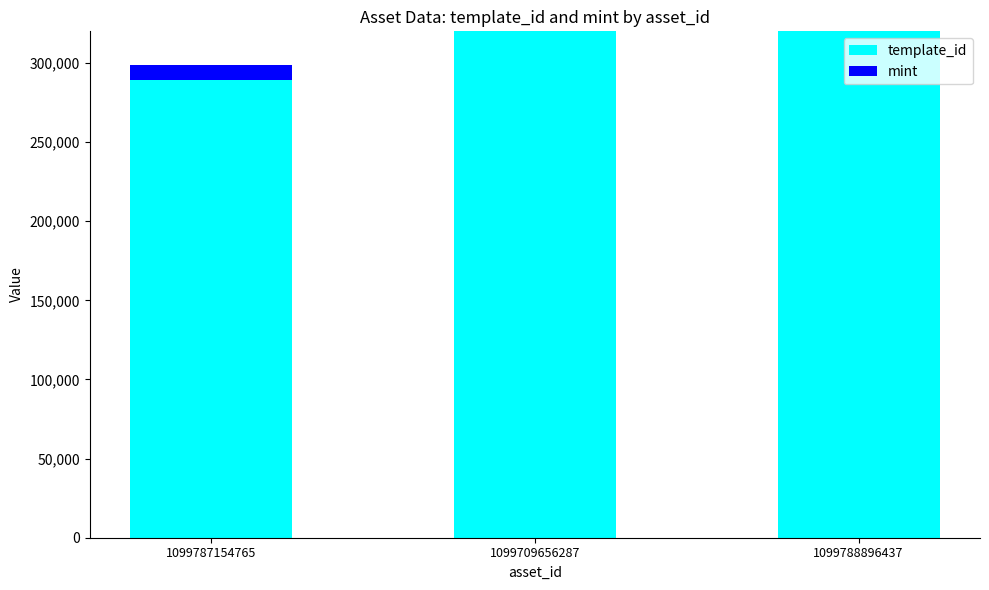

True or false: mint has a value of 1900 at 1099709656287.

False